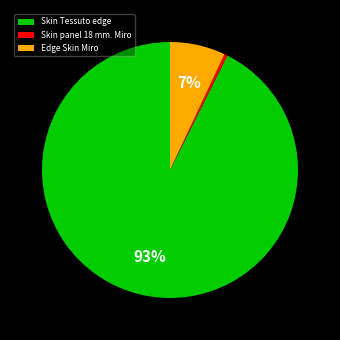

To the nearest percent, what is the difference between the Skin panel 18 mm. Miro and Edge Skin Miro slice percentages?

7%